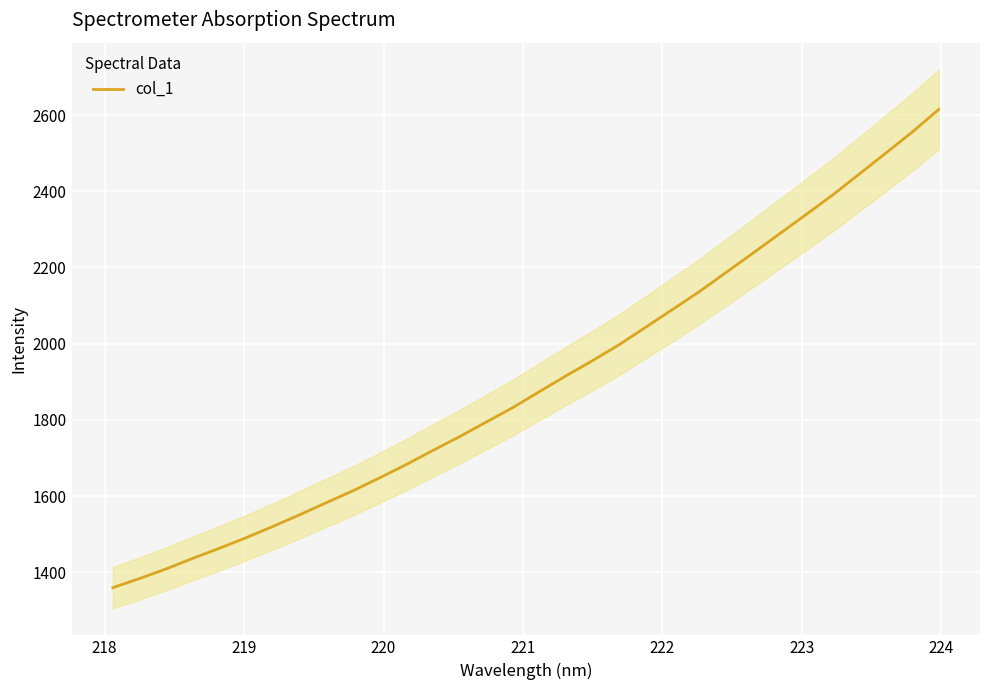

What is the maximum value for col_1?

2614.7